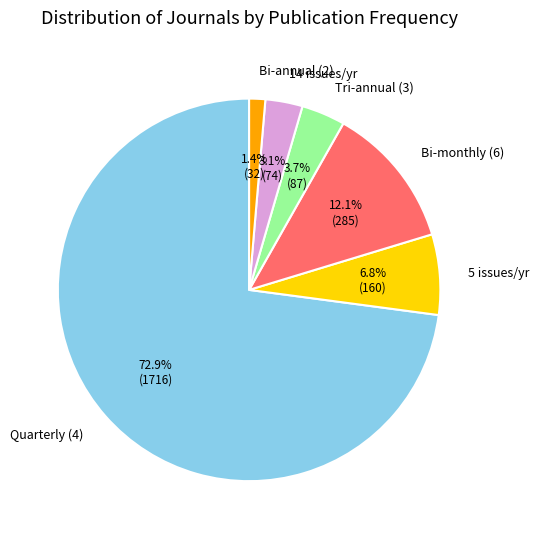

Does 5 issues/yr represent more than half of the total?

No